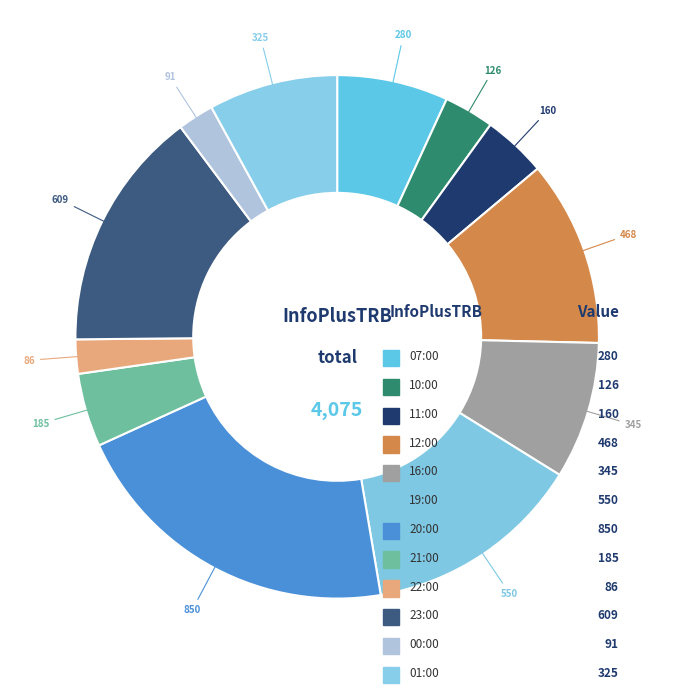

Is there a majority slice in this chart?

No